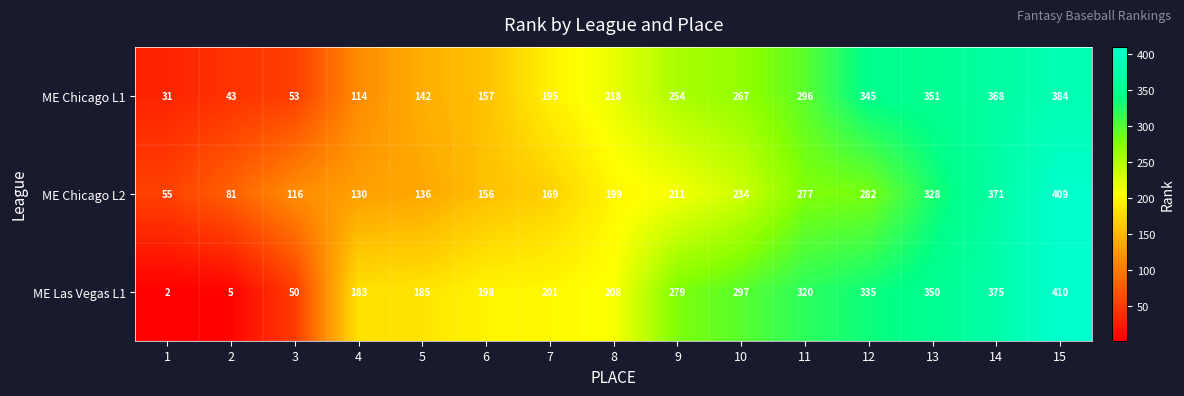

What is the difference between the highest and lowest values at 2?

76